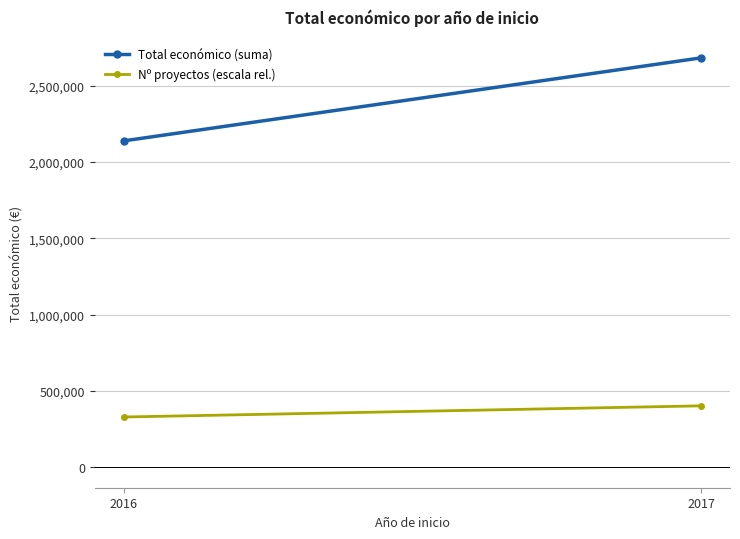

Which series has the widest spread of values?

Total económico (suma)